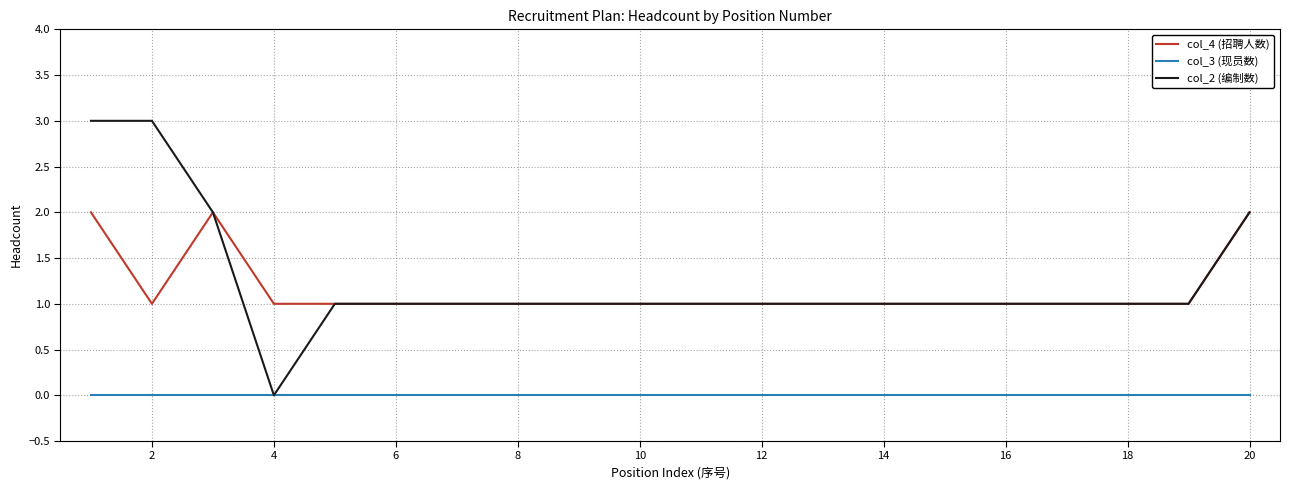

True or false: col_3 (现员数) and col_4 (招聘人数) cross at least once.

False